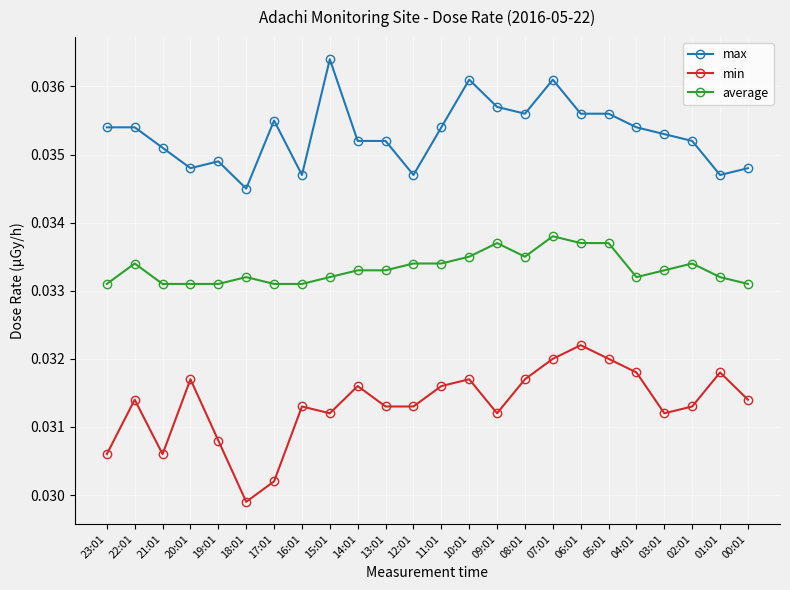

Which category has the lowest value across all series?

18:01